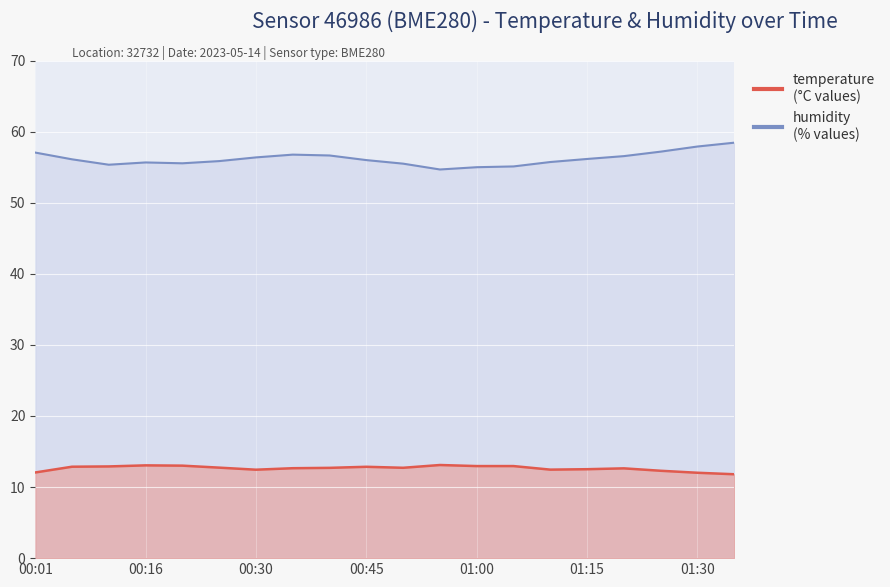

Which series has the largest total across all categories?

humidity